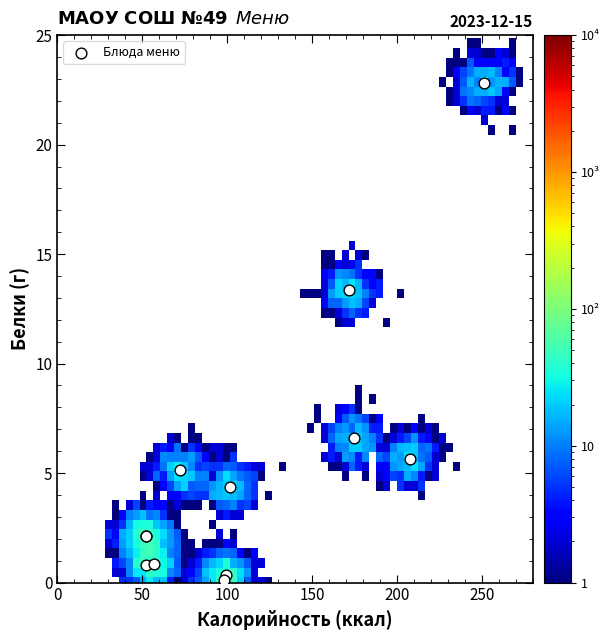

What Y value in the scatter plot is closest to 11?

13.4